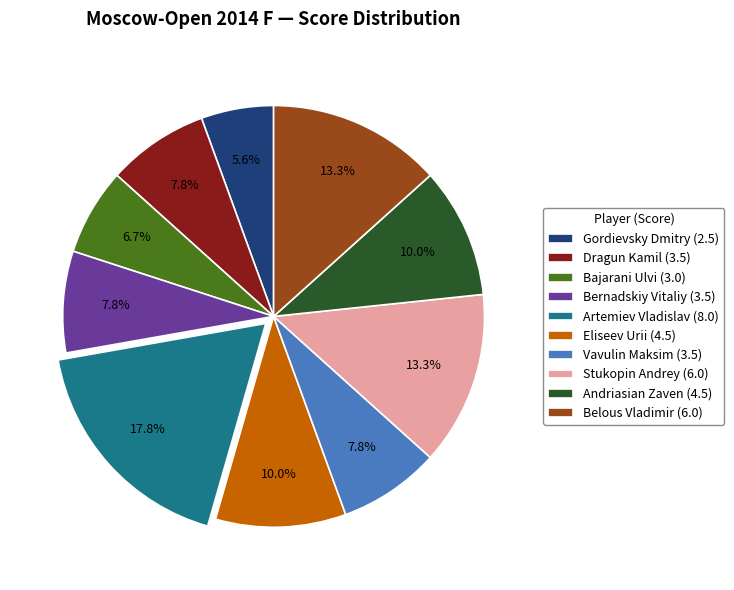

Does any single category account for the majority?

No